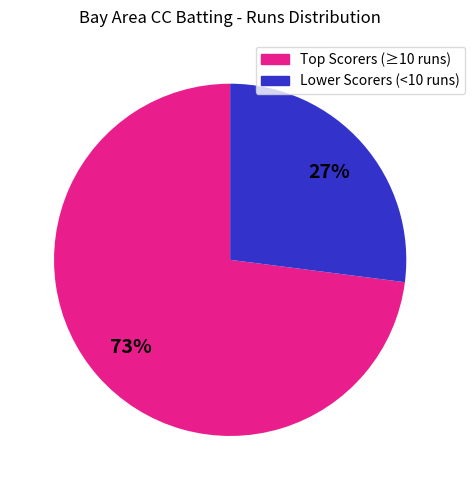

To the nearest percent, what percentage of the pie is Lower Scorers (<10 runs)?

27%